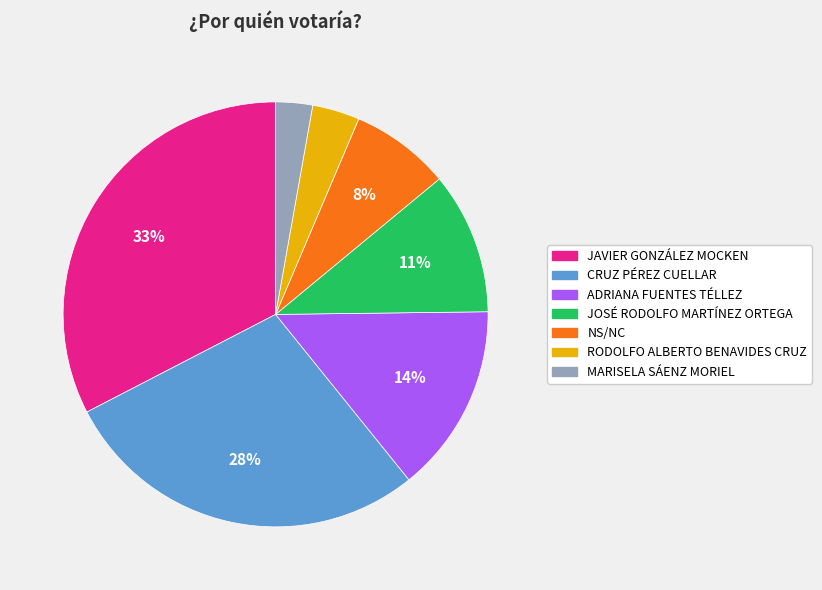

True or false: CRUZ PÉREZ CUELLAR accounts for 43% of the total.

False